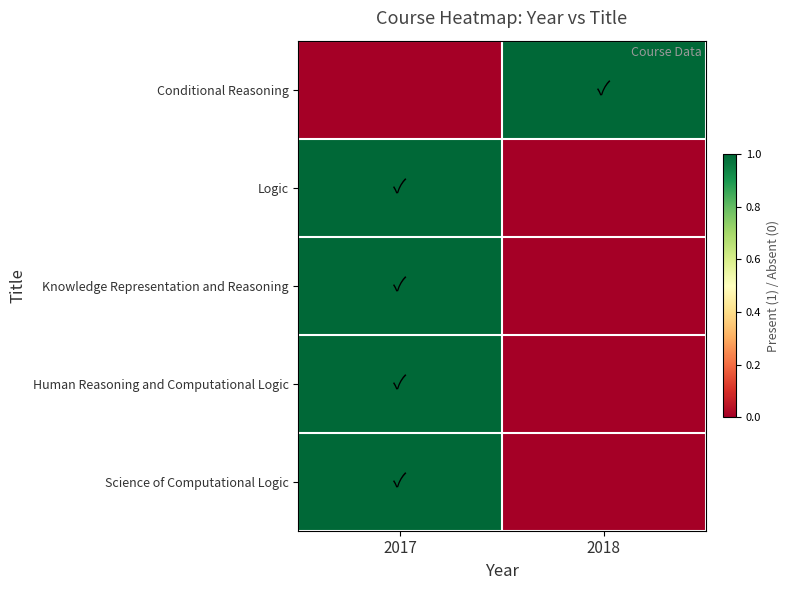

Which series has the widest spread of values?

Conditional Reasoning